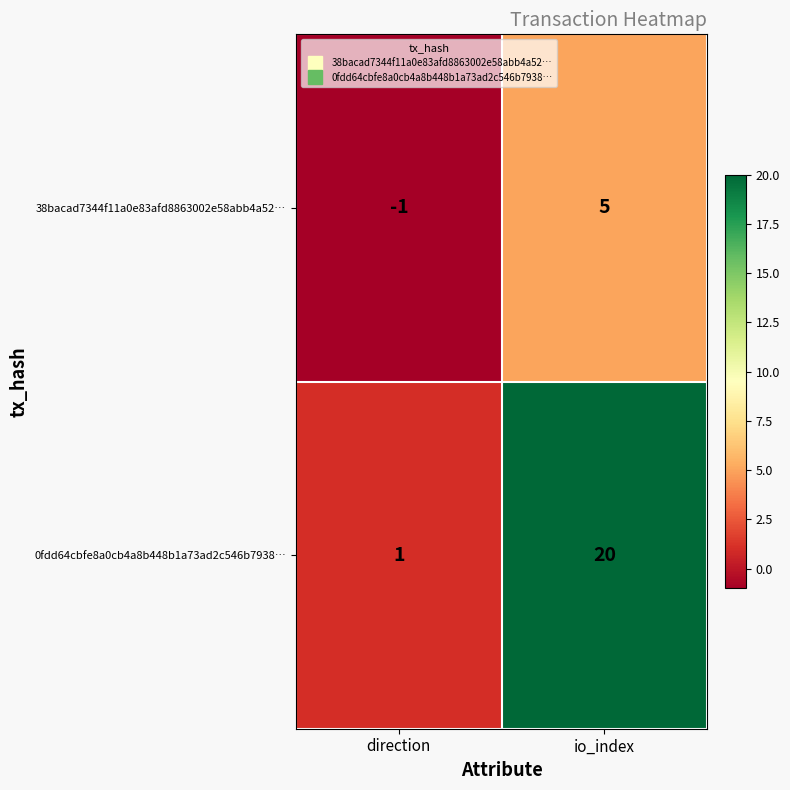

Is it true that 0fdd64cbfe8a0cb4a8b448b1a73ad2c546b7938… equals 35 at io_index?

False